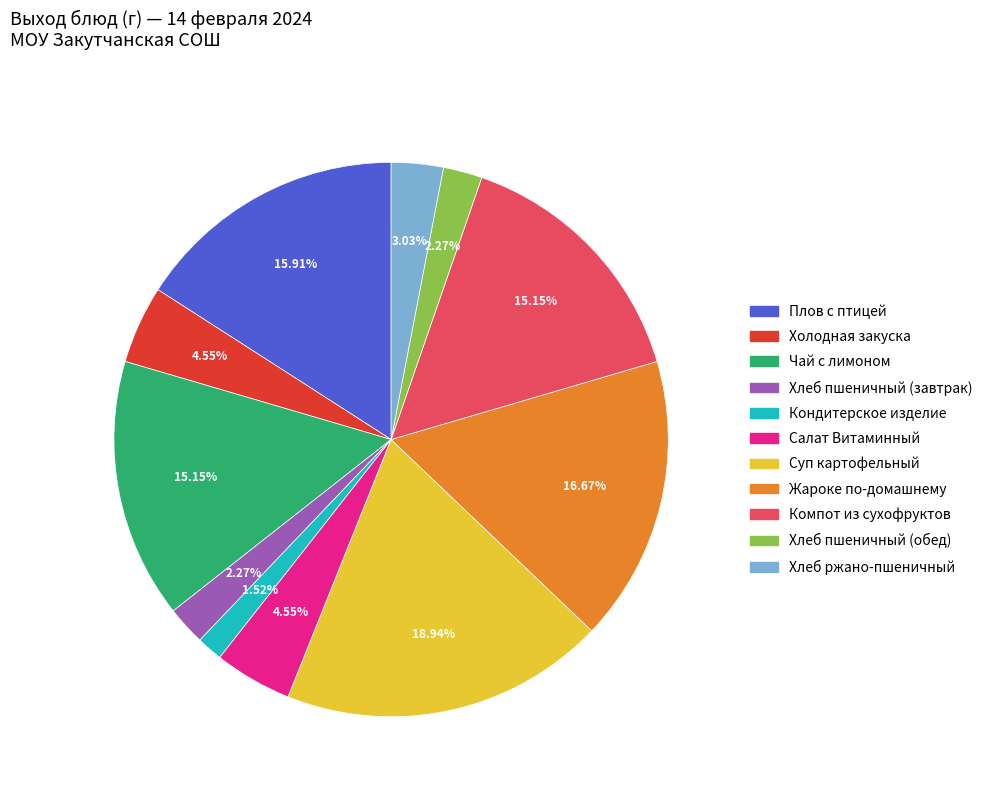

Does any single category account for the majority?

No